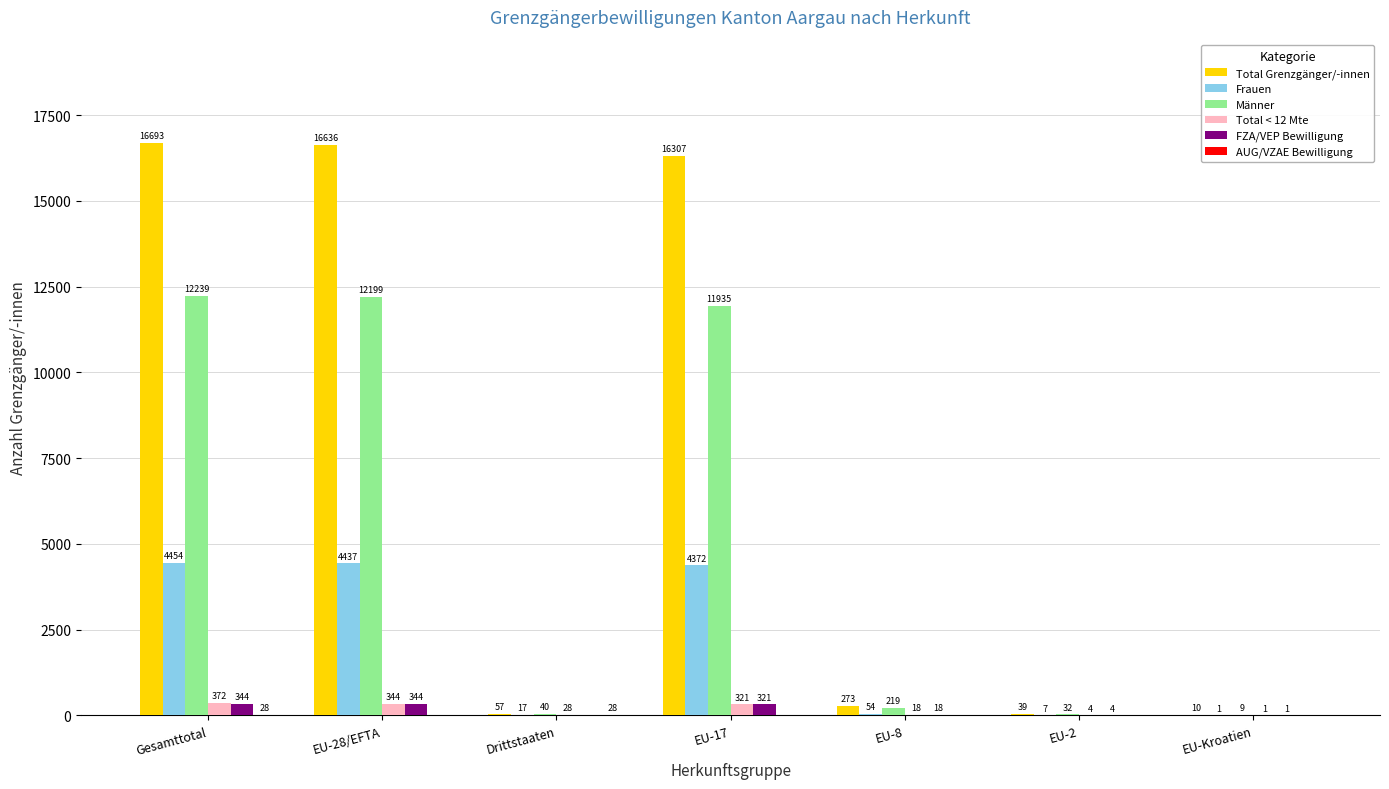

Which series has the largest total across all categories?

Total Grenzgänger/-innen